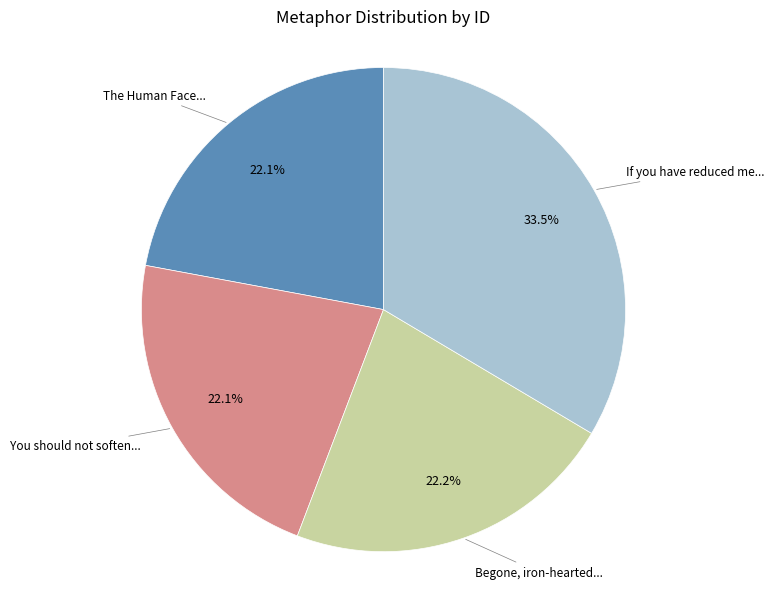

Is there any slice that represents more than half of the pie?

No